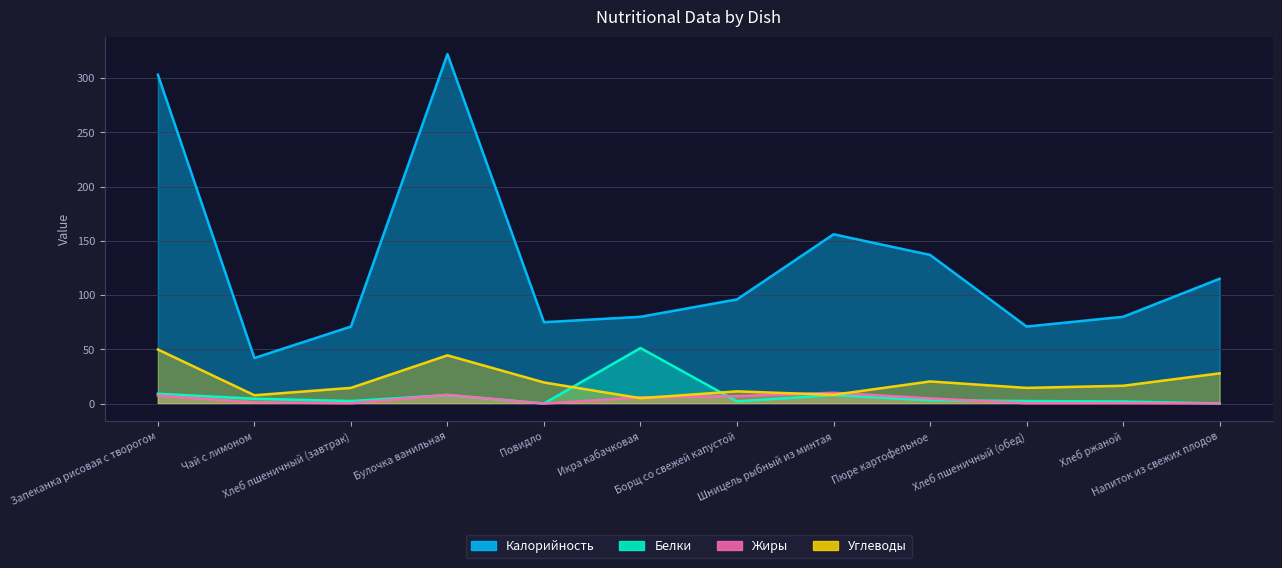

Where do Жиры and Белки first cross each other?

Хлеб пшеничный (завтрак) and Булочка ванильная